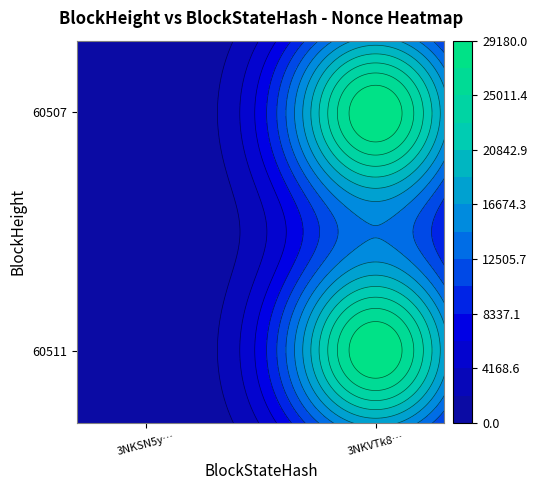

The value of 60511 at 1 is 38798. True or false?

False